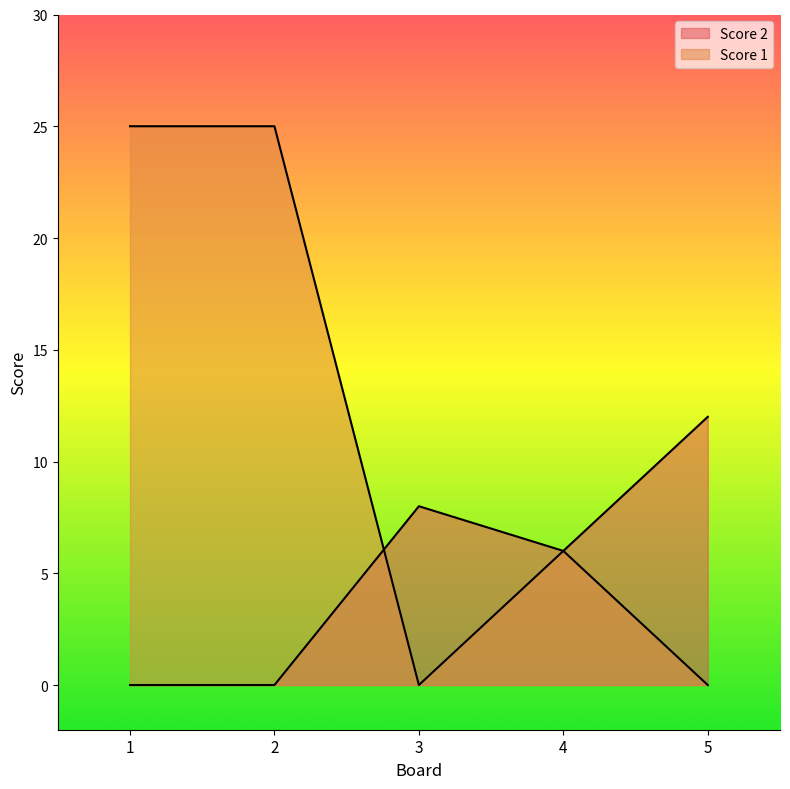

What is the difference between the maximum and minimum values in the Score 1 series?

25